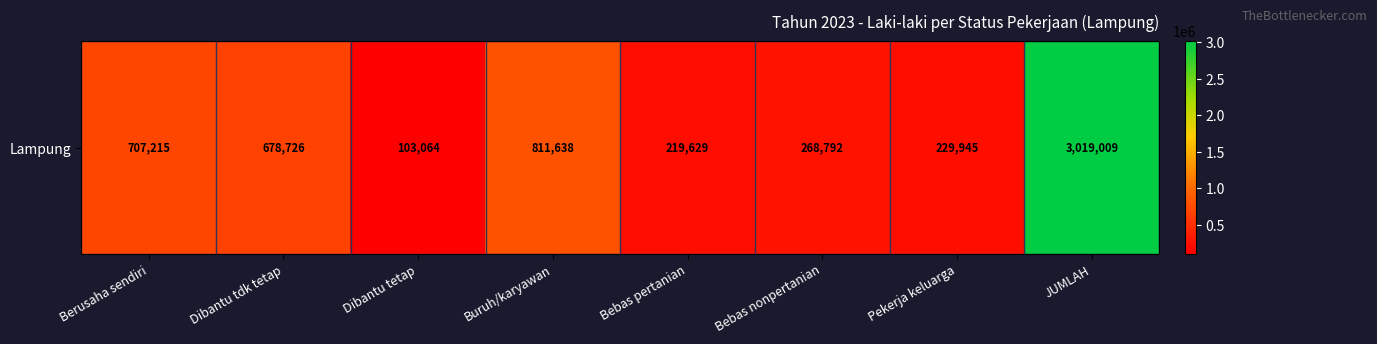

List the labels in order of value, largest first.

JUMLAH, Buruh/karyawan, Berusaha sendiri, Dibantu tdk tetap, Bebas nonpertanian, Pekerja keluarga, Bebas pertanian, Dibantu tetap